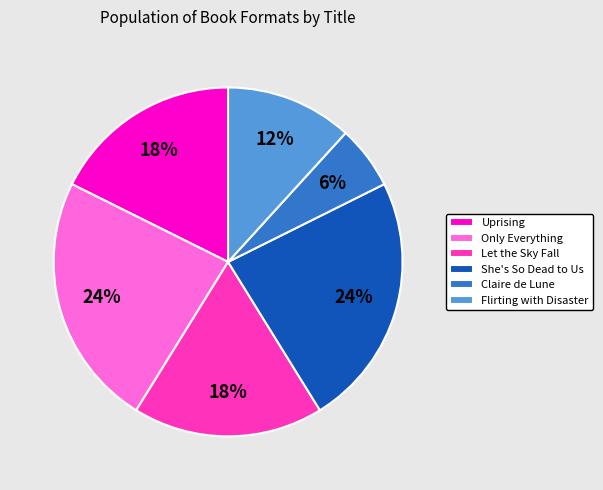

Is it true that Uprising is 18% of the pie?

True